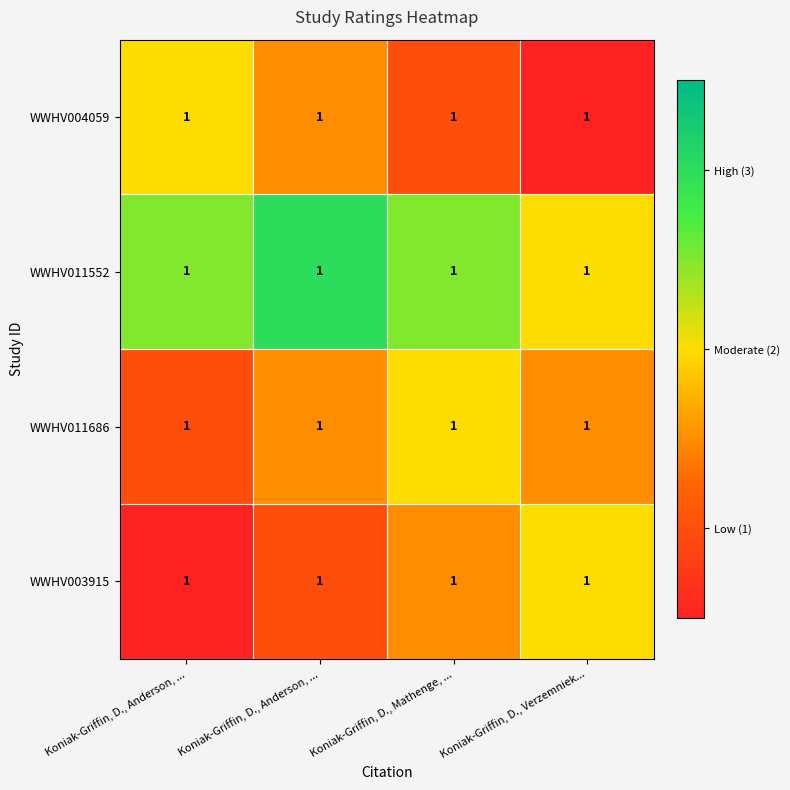

The value of WWHV011686 at Koniak-Griffin, D., Mathenge, ... is 2.0. True or false?

True